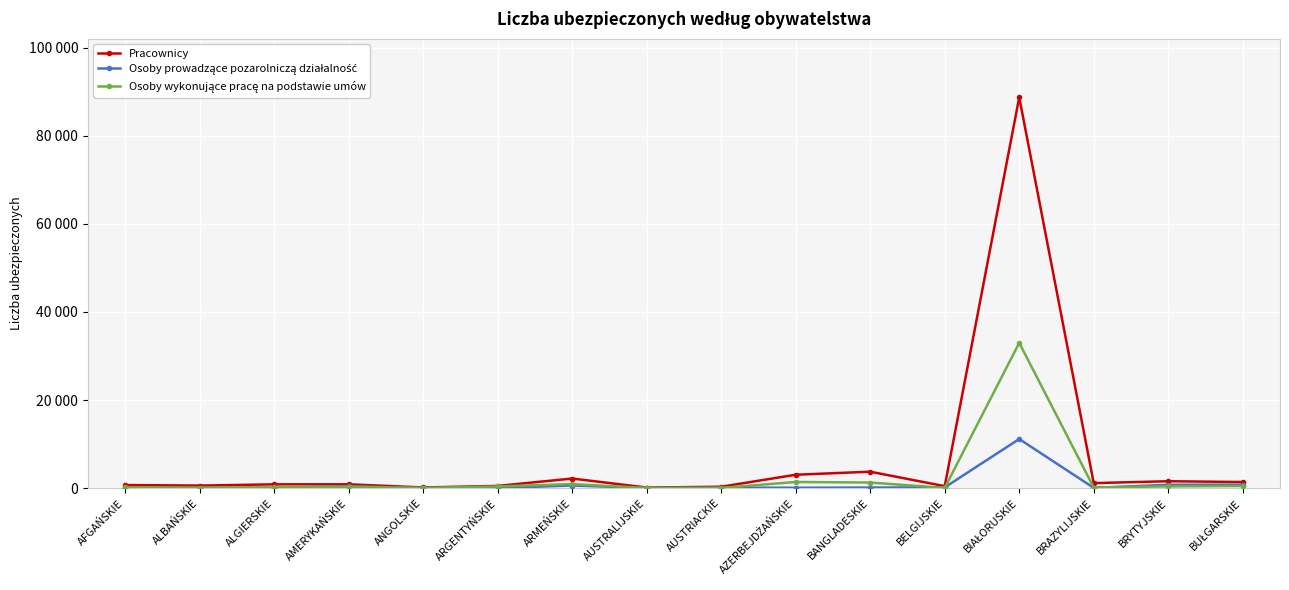

Does the chart have visible grid lines?

Yes